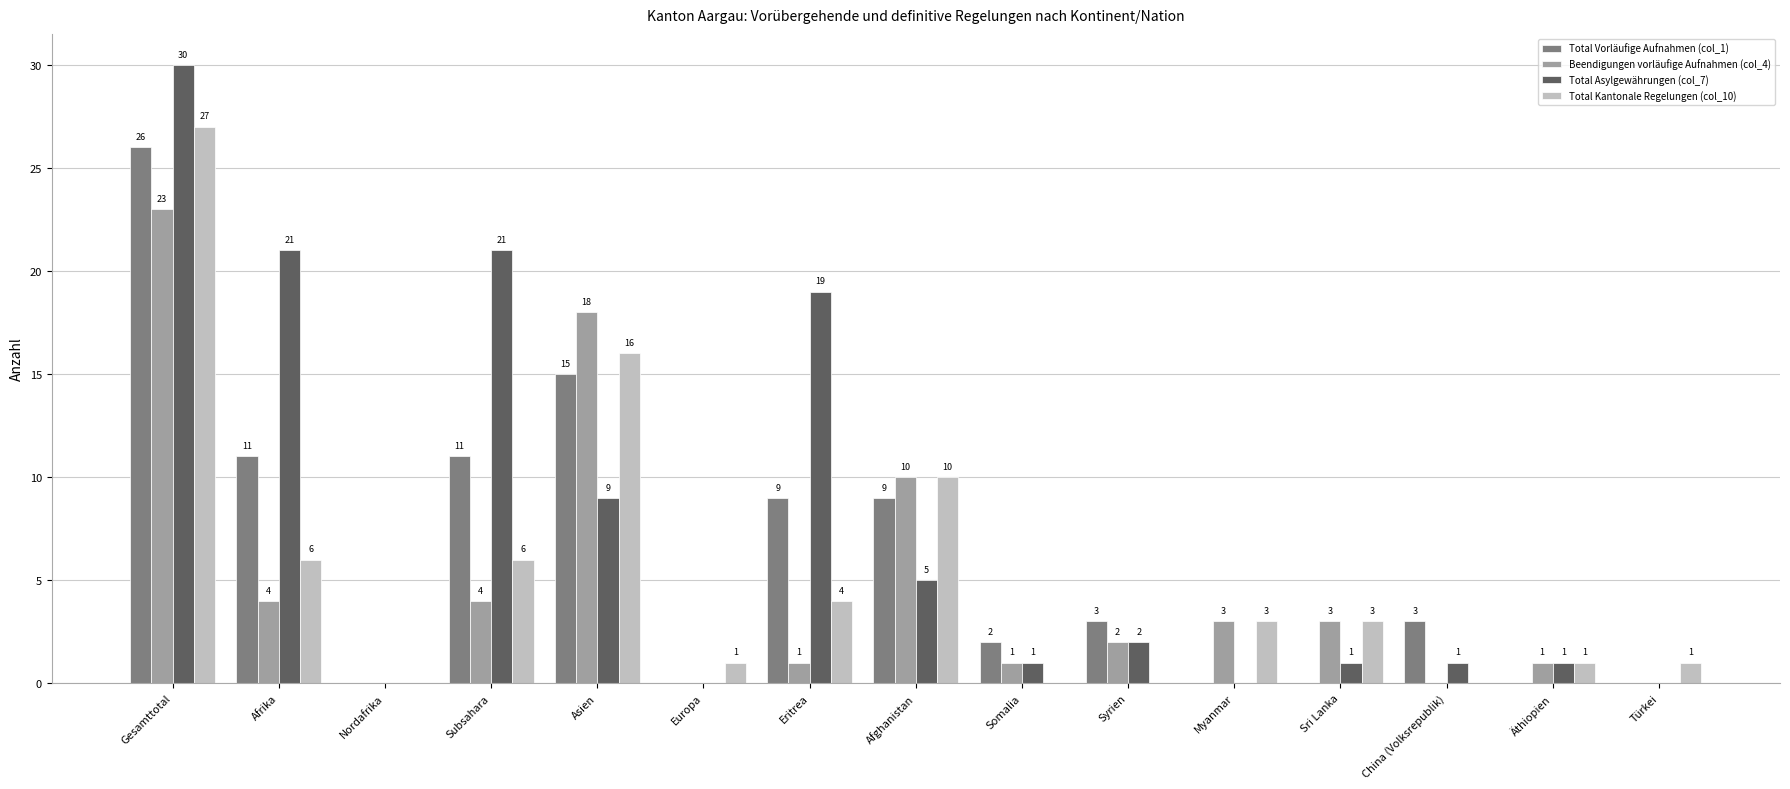

What is the total value across all series at Eritrea?

33